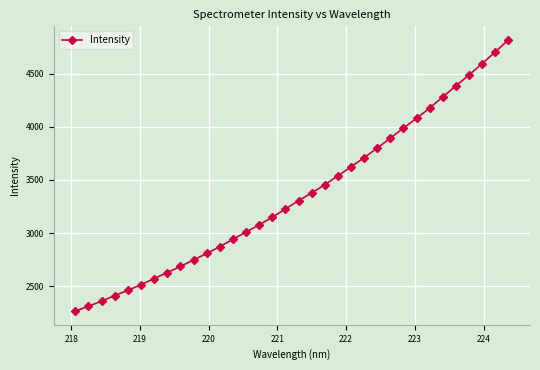

How many data points are less than 3305?

17